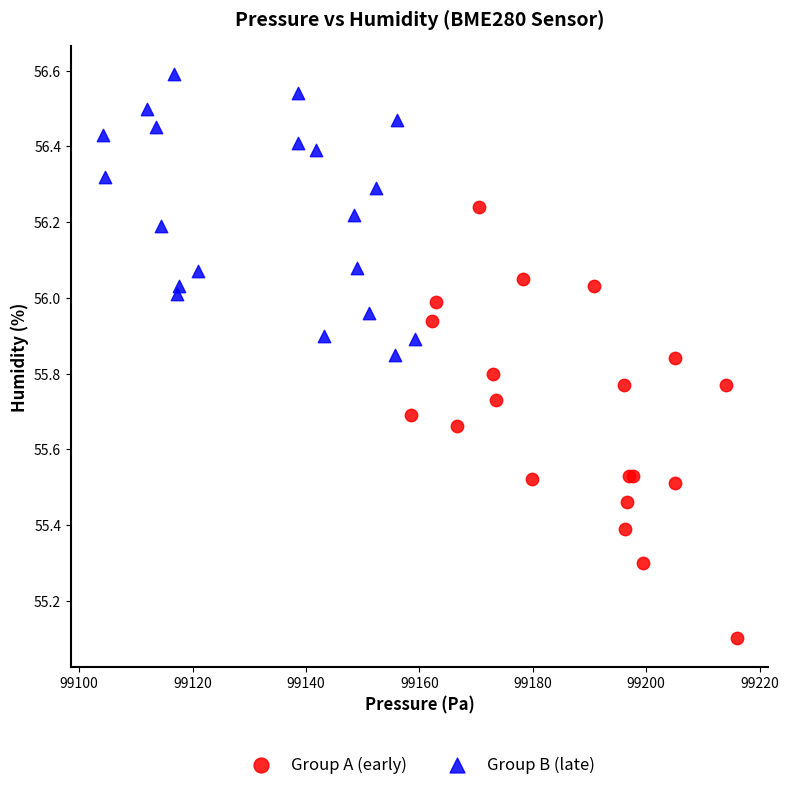

Which series contains the lowest Y value?

Group A (early)